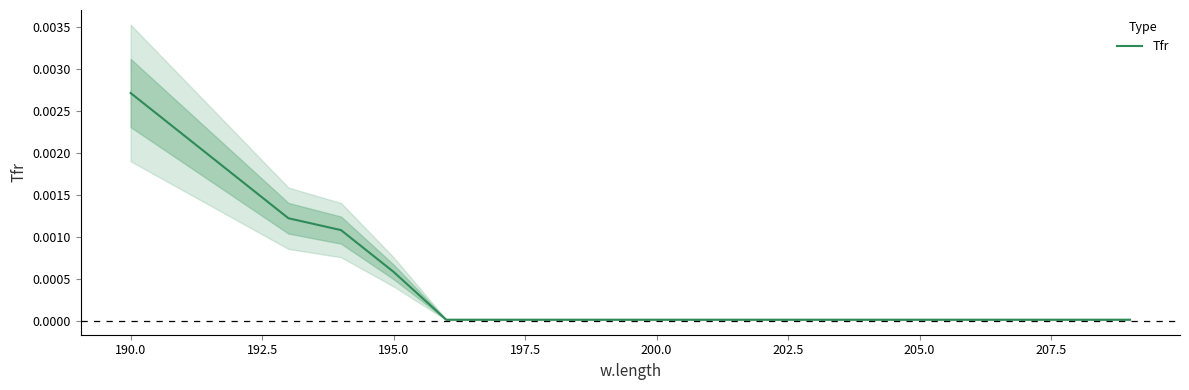

What is the label of the 19th point from the right?

190.0